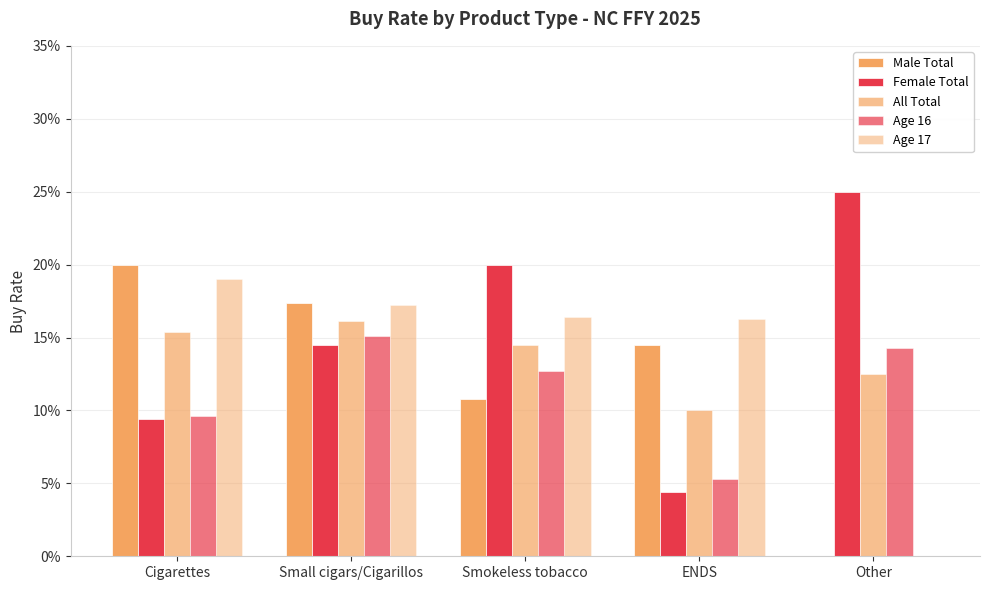

Are the bars horizontal?

No